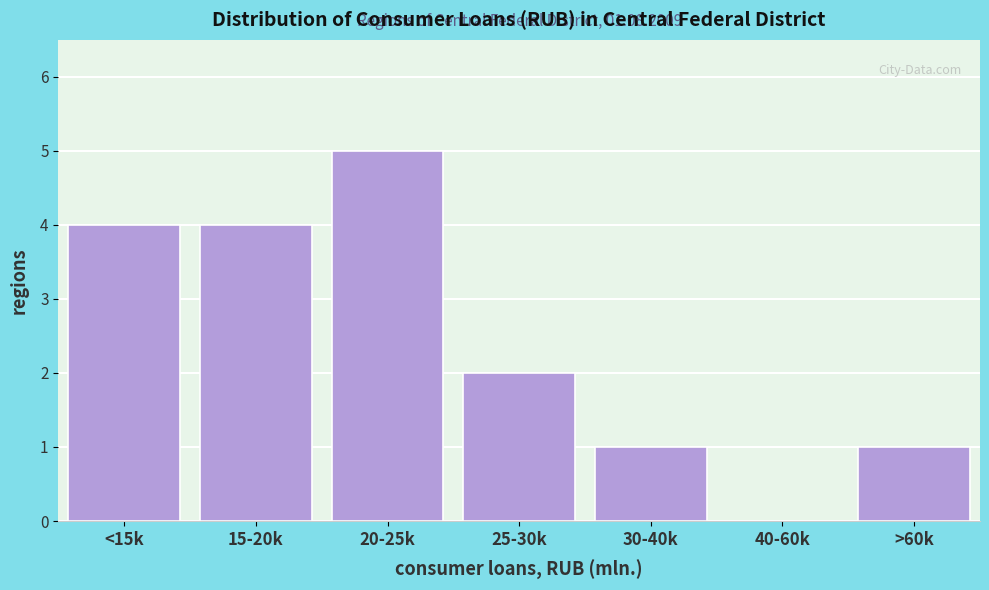

Reading left to right, transcribe all the data shown in this chart.

<15k=4	15-20k=4	20-25k=5	25-30k=2	30-40k=1	40-60k=0	>60k=1